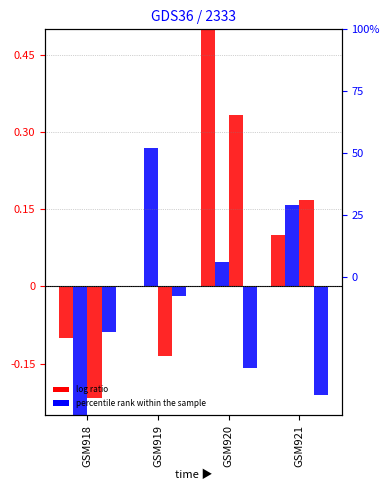

True or false: A (Partie2) has a value of 0.3 at GSM921.

False